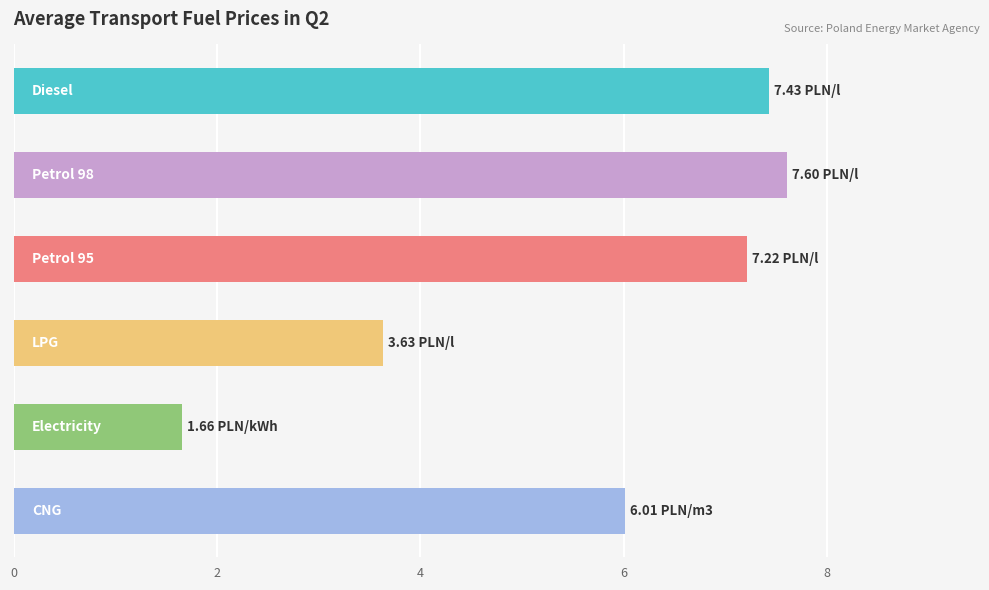

What is the difference between the maximum and minimum values?

5.9